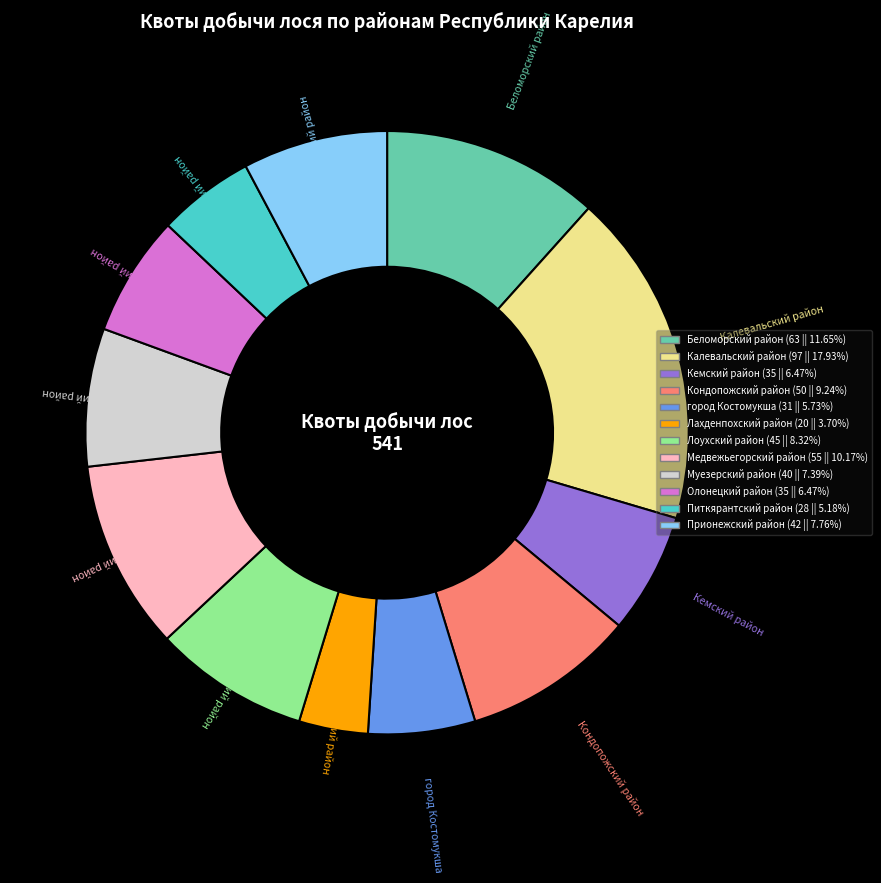

Count the number of slices in the pie.

12